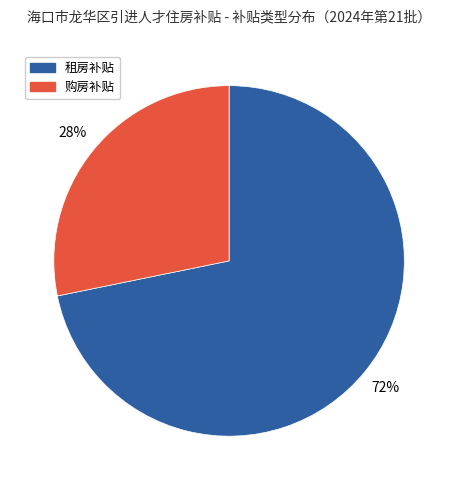

What is the largest slice in the pie chart?

租房补贴